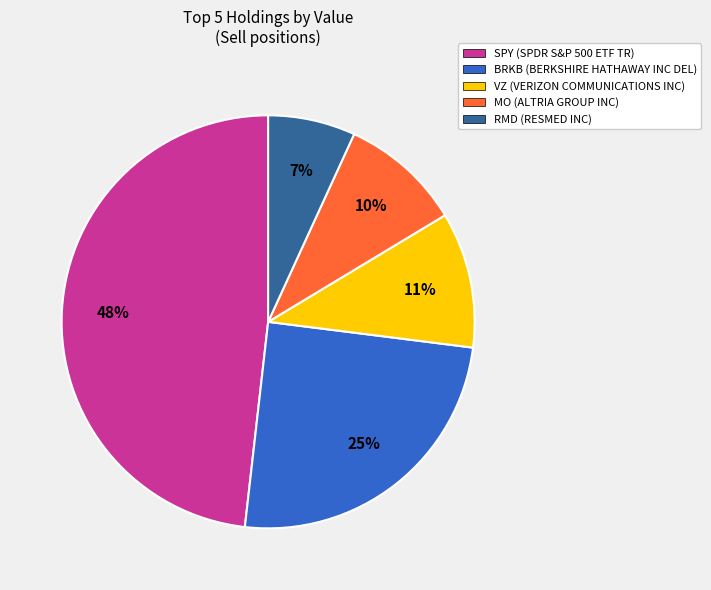

Is there a majority slice in this chart?

No